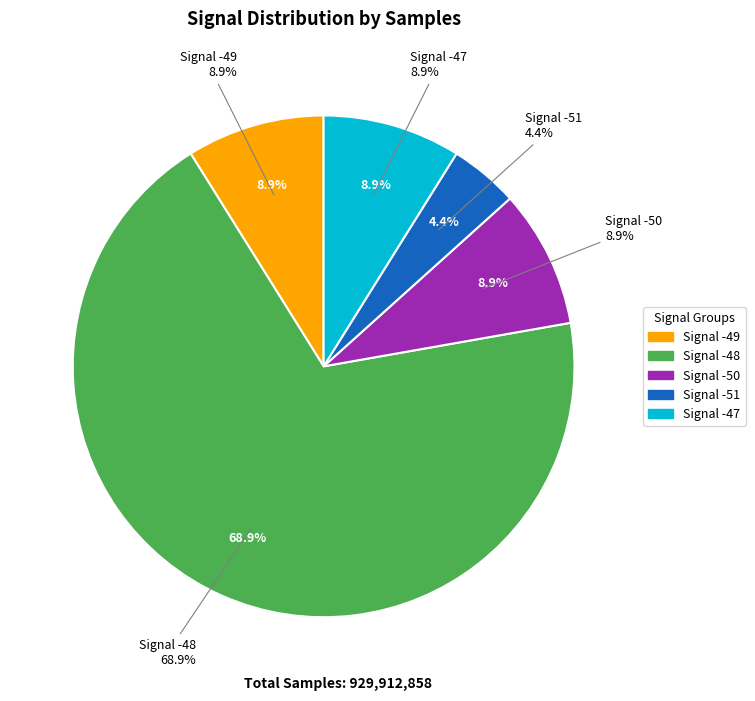

Between -50 and -48, which is larger?

-48